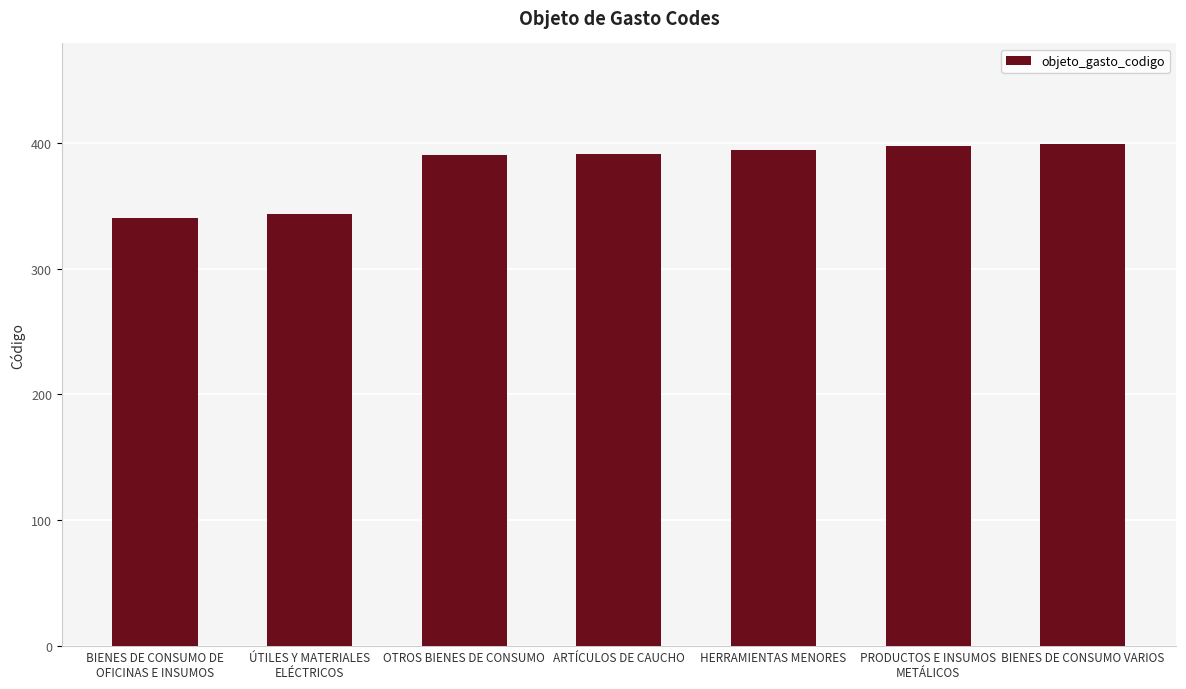

What is the sum of all values?

2654